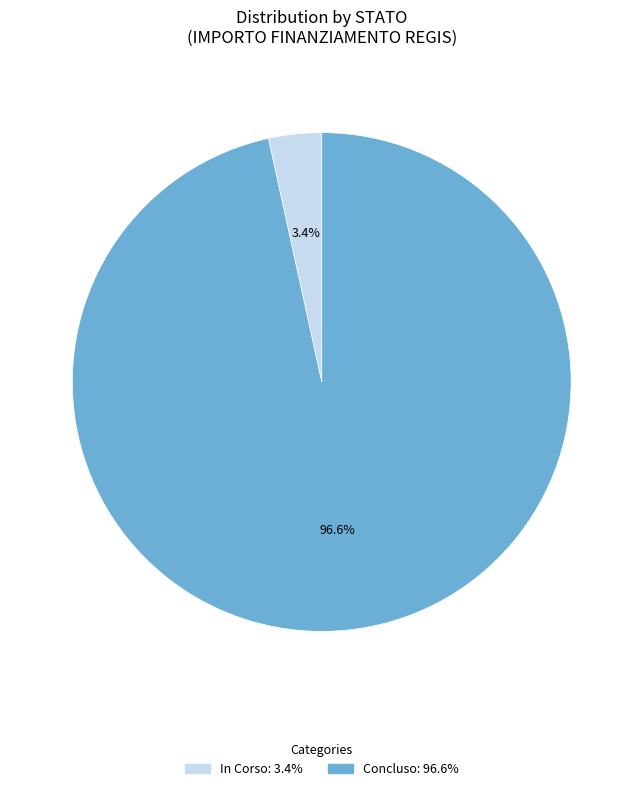

Rank the categories by value from lowest to highest.

In Corso, Concluso